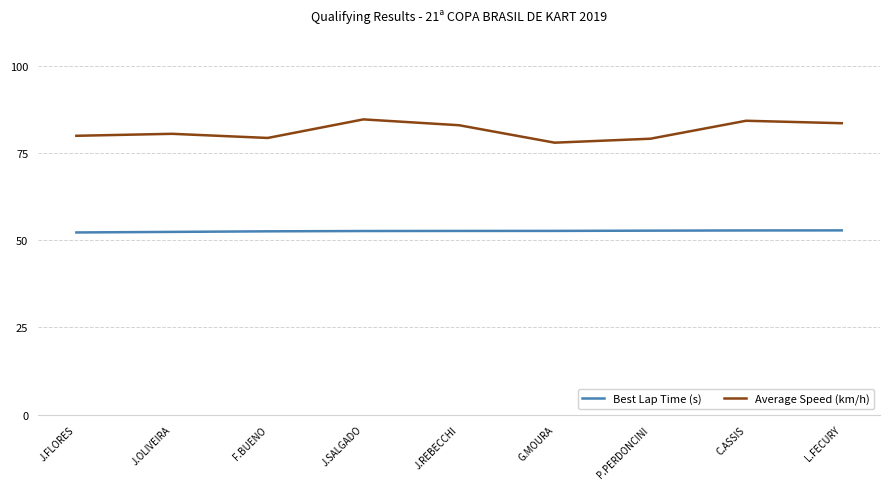

What is the spread (max minus min) of values at J.FLORES?

27.7